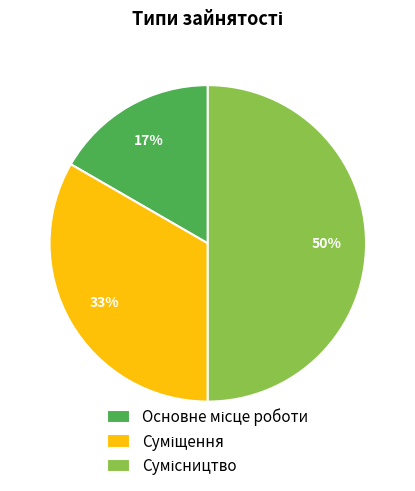

To the nearest percent, what is the difference between the largest and smallest slice percentages?

33%